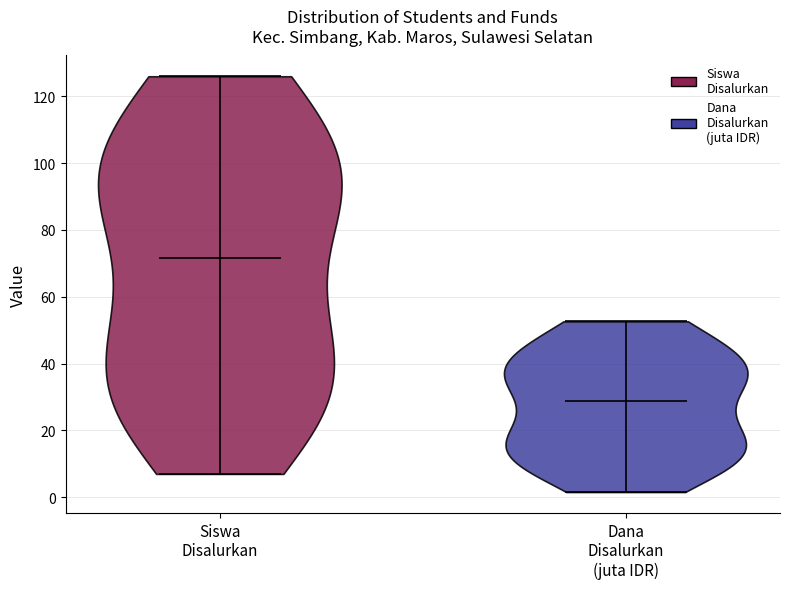

Which violin has the lowest median line?

Dana Disalurkan (juta IDR)